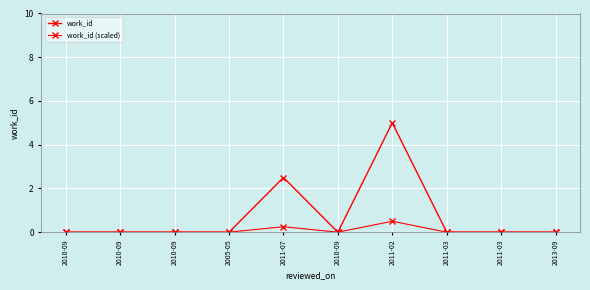

True or false: work_id and work_id (scaled) cross at least once.

False